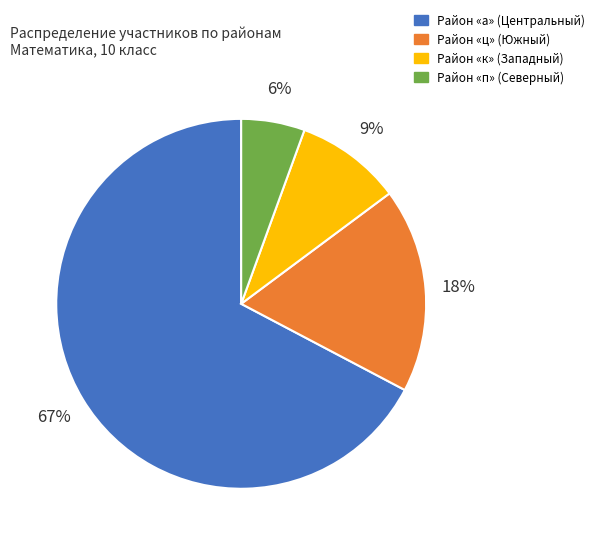

Is there any slice that represents more than half of the pie?

Yes